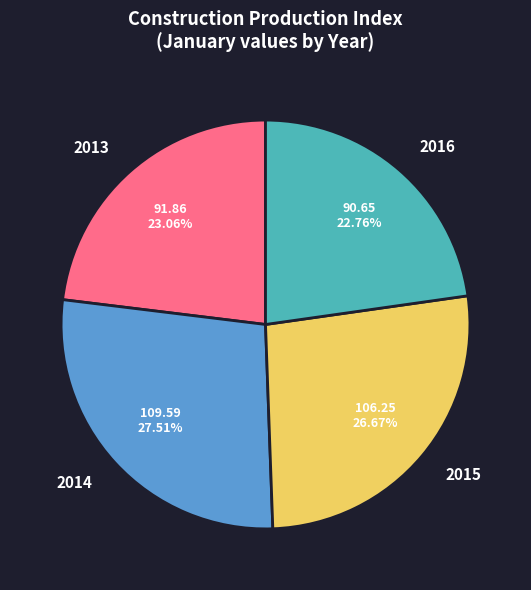

Does 2013 account for over 50% of the chart?

No